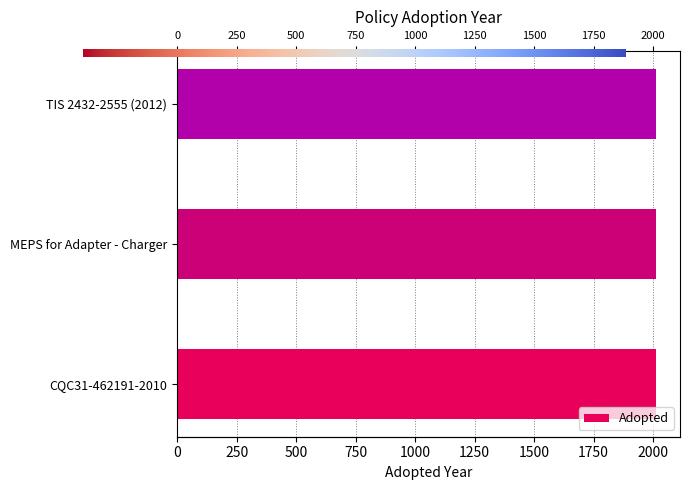

Reading left to right, transcribe all the data shown in this chart.

CQC31-462191-2010=2010	MEPS for Adapter - Charger=2012	TIS 2432-2555 (2012)=2012